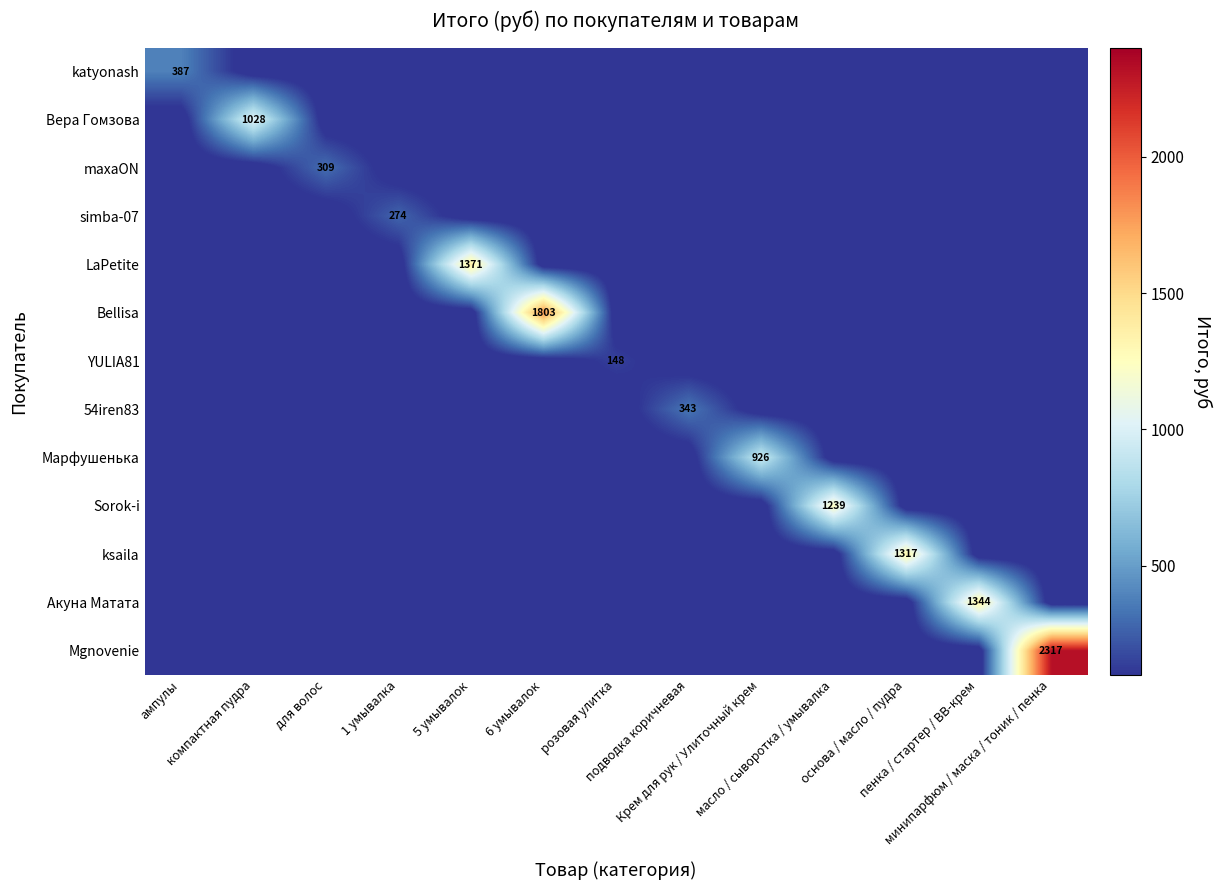

How many data points does each series have?

13